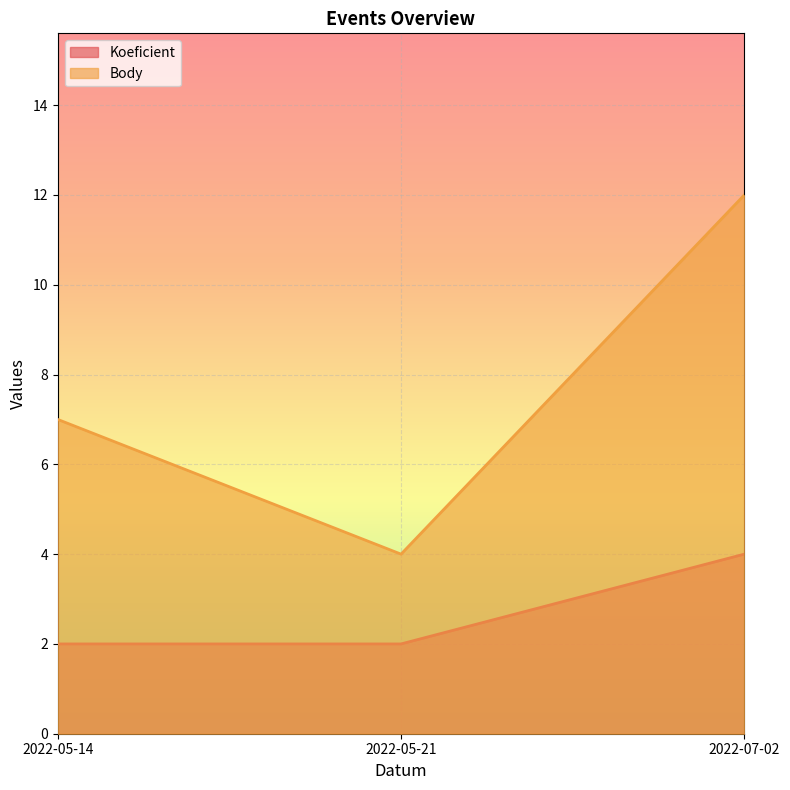

What position from the right is 2022-05-21?

2